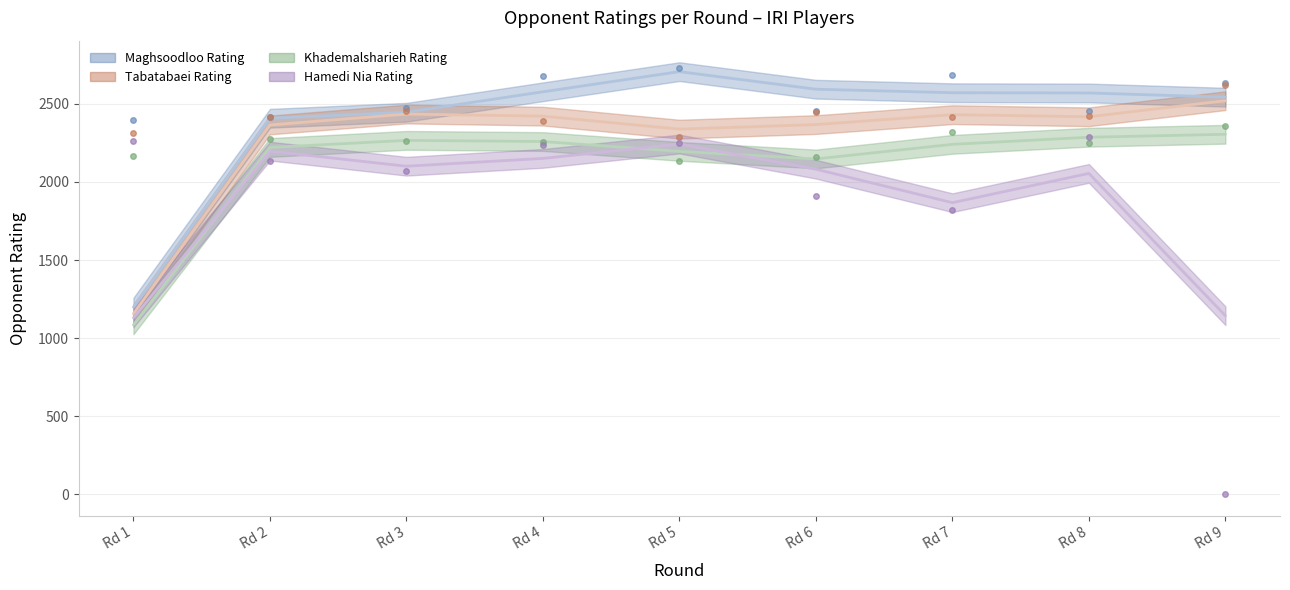

What value does the Khademalsharieh Rating series have at Rd 7, to the nearest 10?

2320